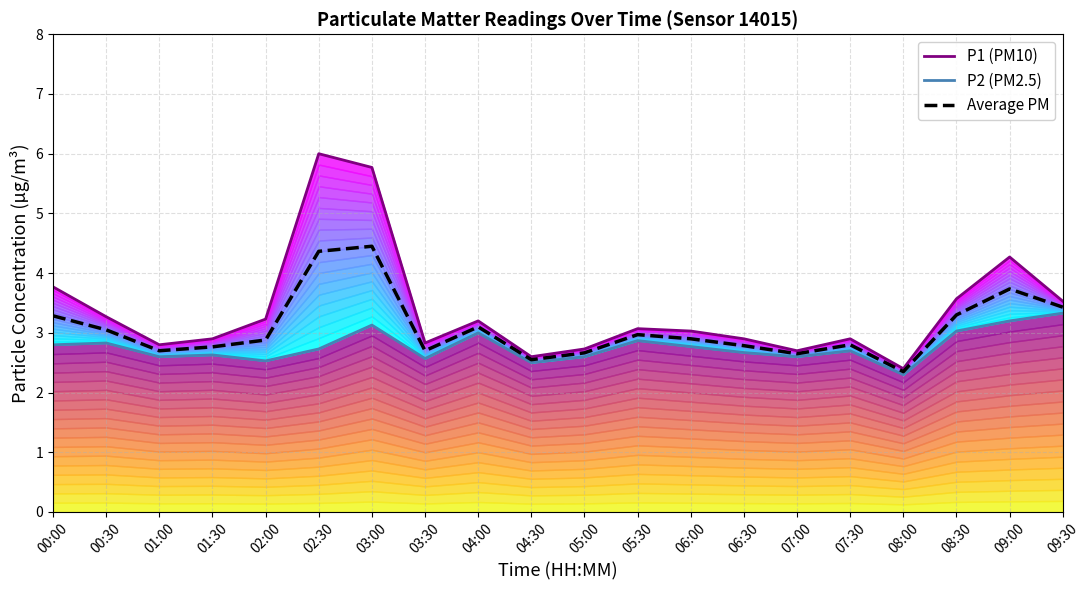

Which series has the largest range (max minus min)?

P1 (PM10)